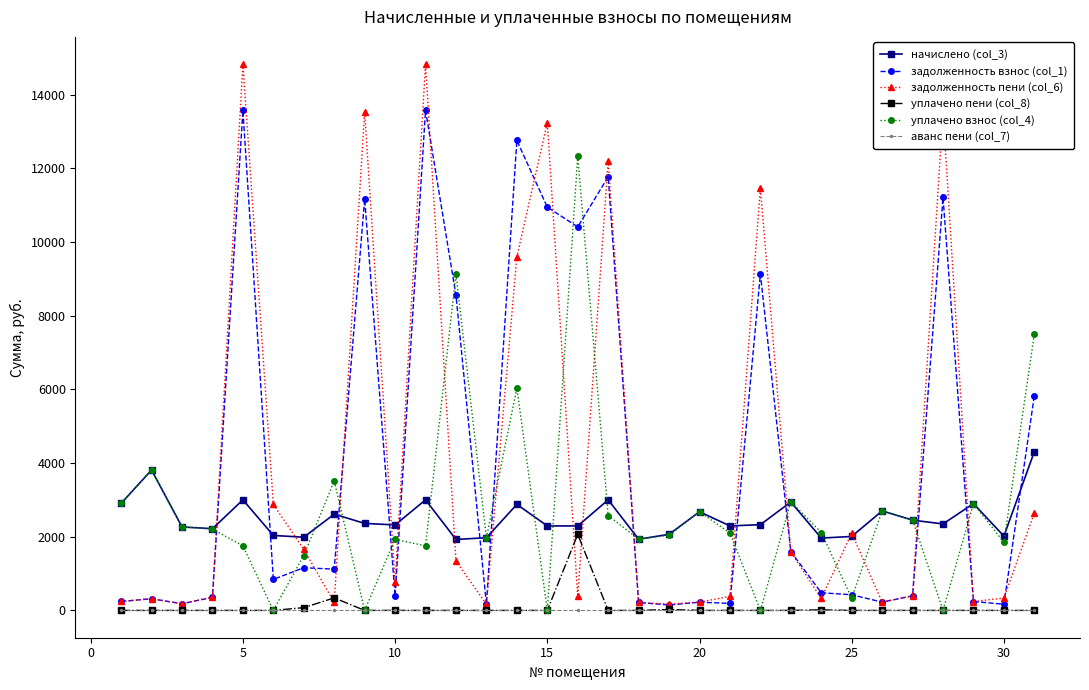

Is this an area chart (filled region under the line)?

No